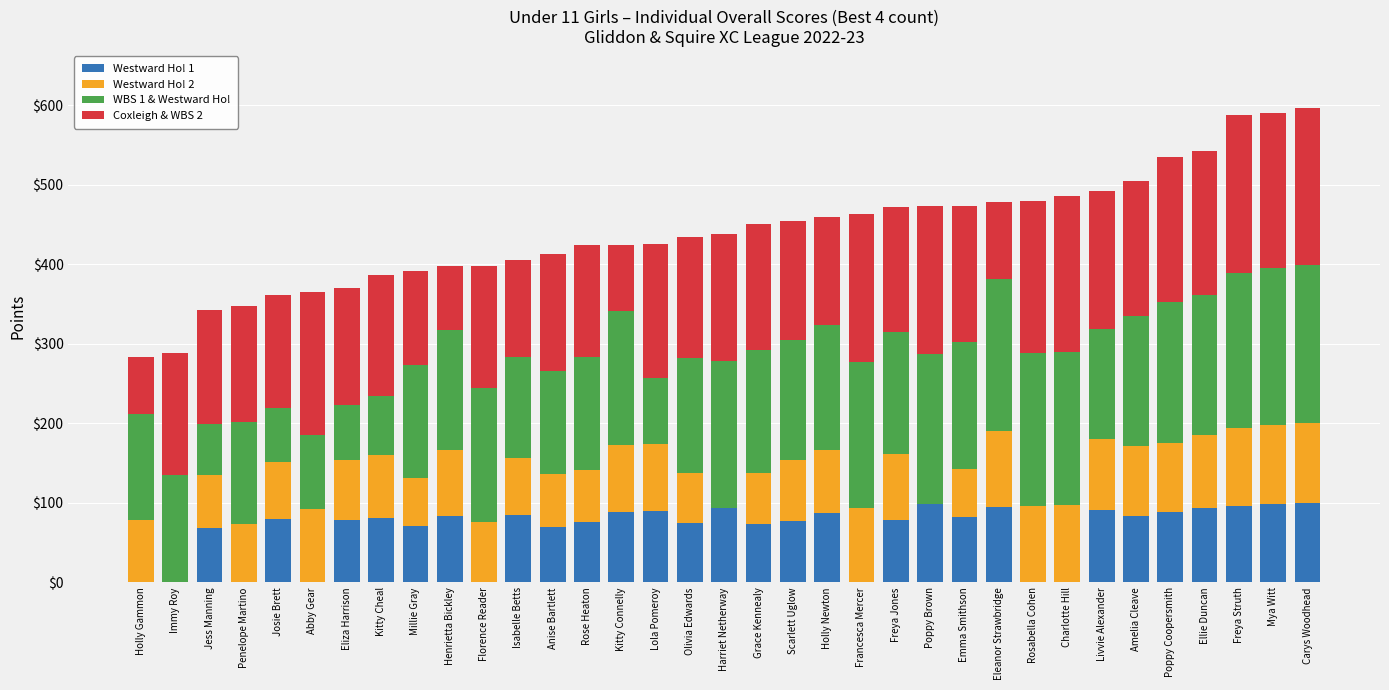

What is the total value across all series at Lola Pomeroy?

426